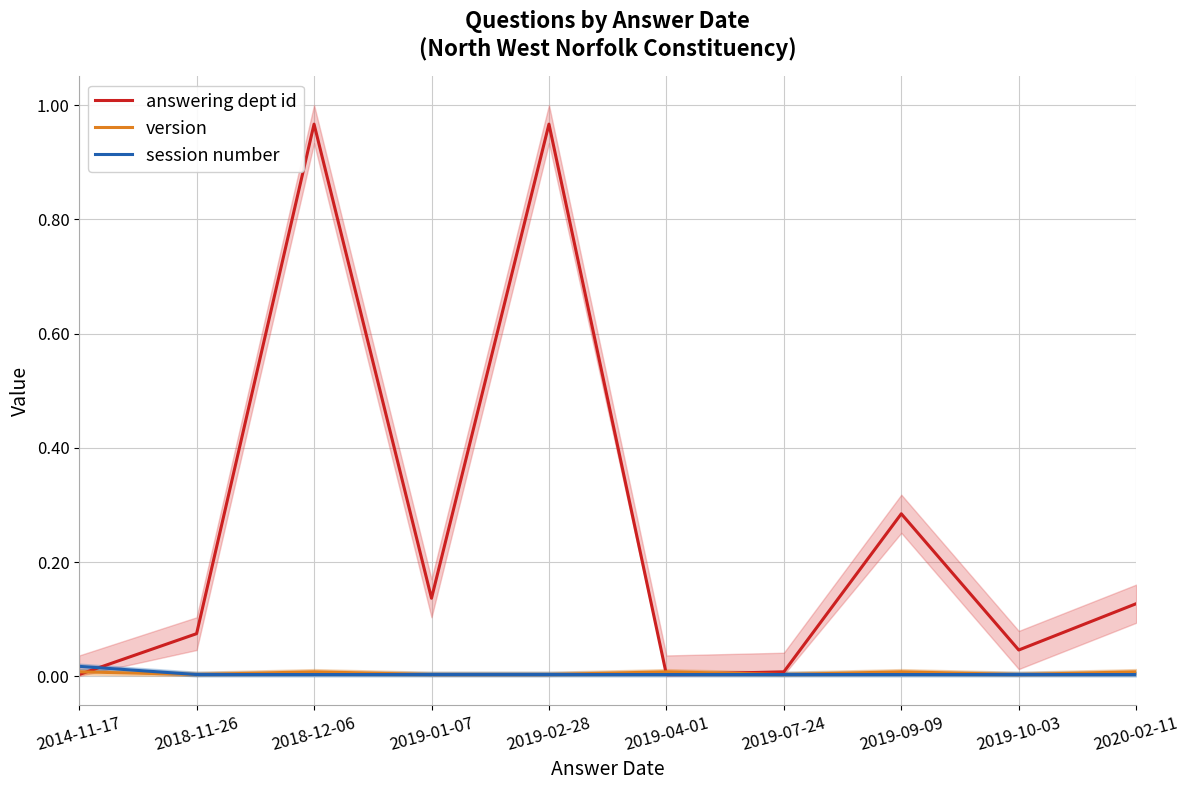

The session number series shows 0.0 at 2018-11-26. True or false?

False